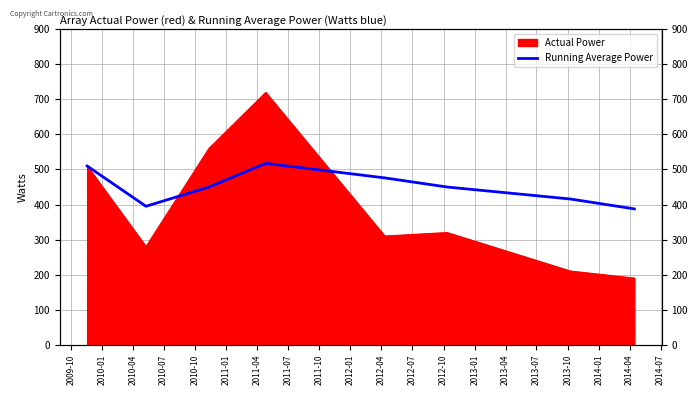

What position from the left is 2010-04?

3